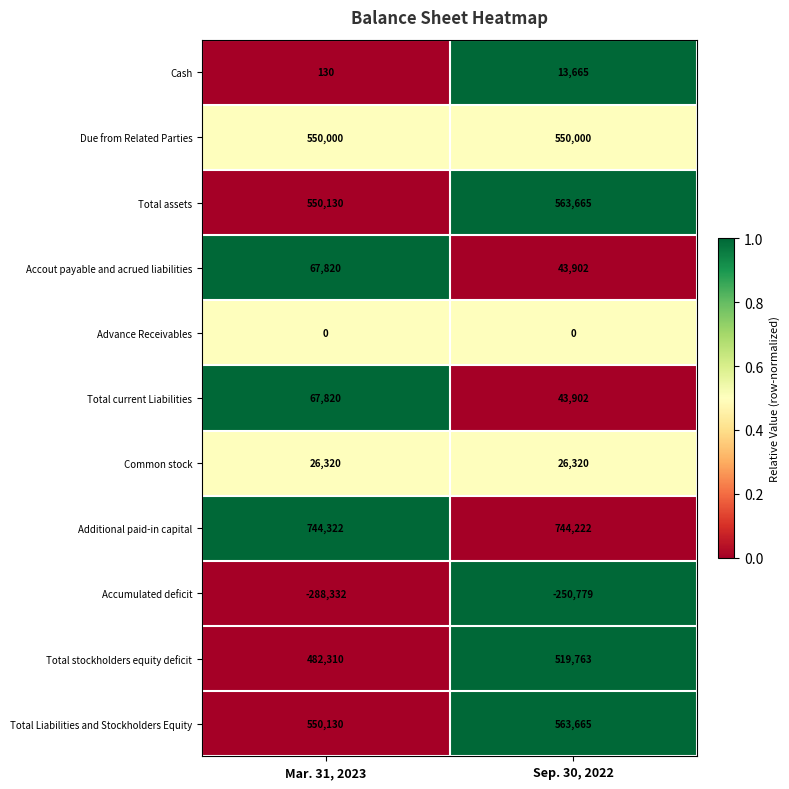

What value does the Total current Liabilities series have at Mar. 31, 2023?

67820